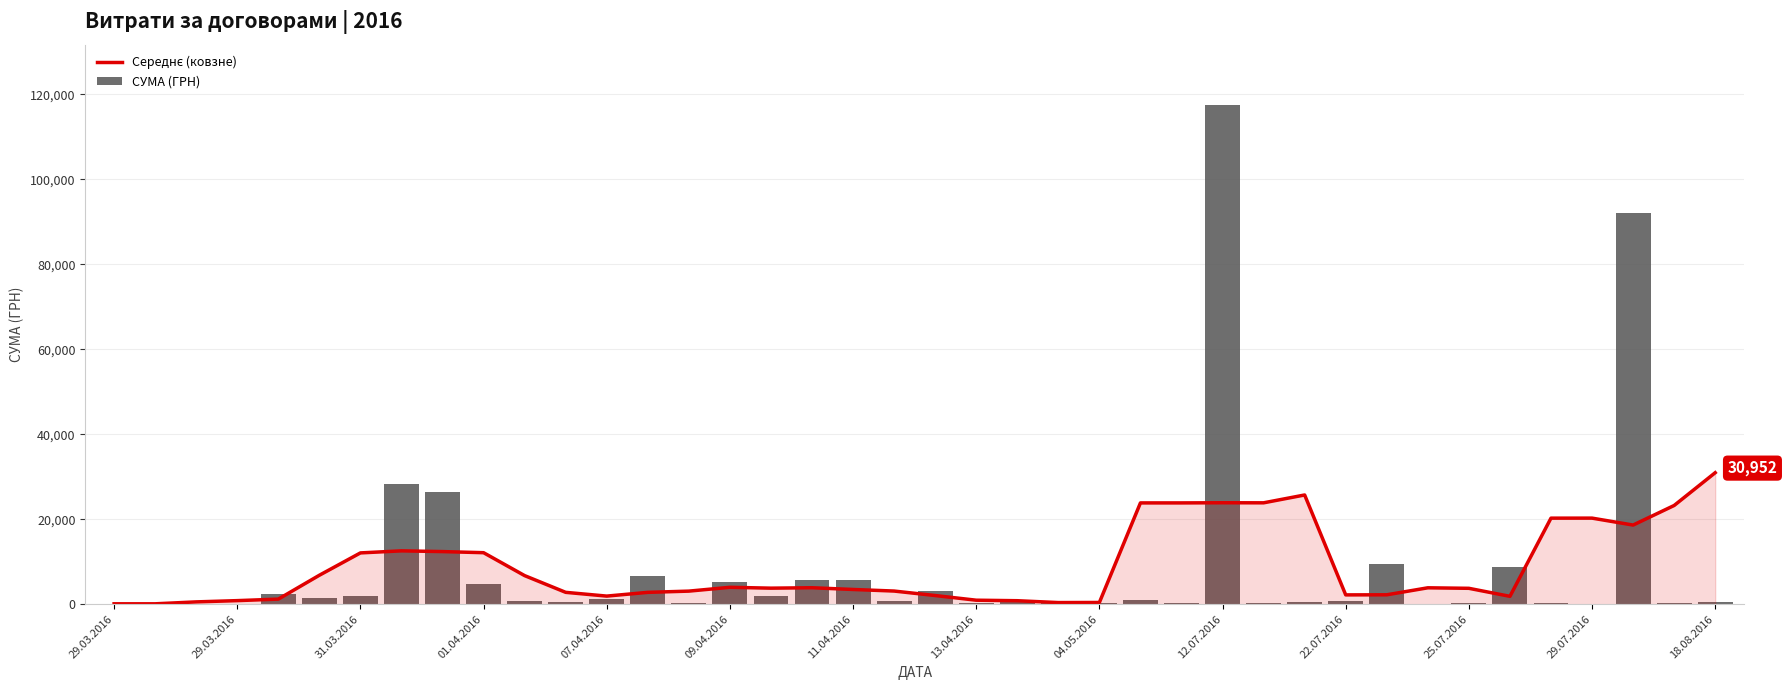

What is the total value across all series at 09.04.2016?

9100.0